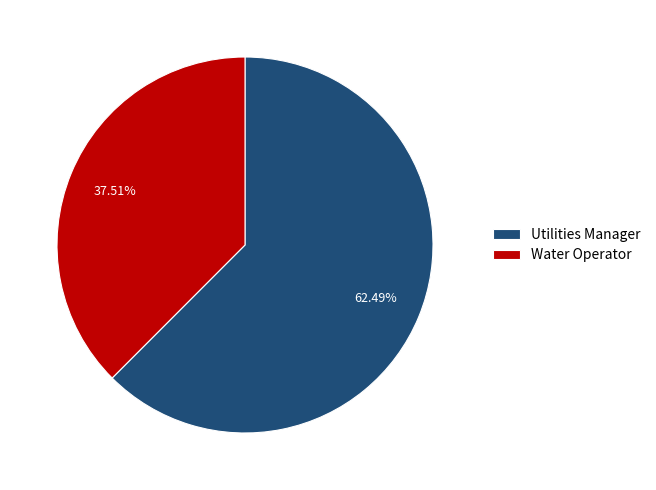

What is the total percentage of Utilities Manager and Water Operator?

100.0%